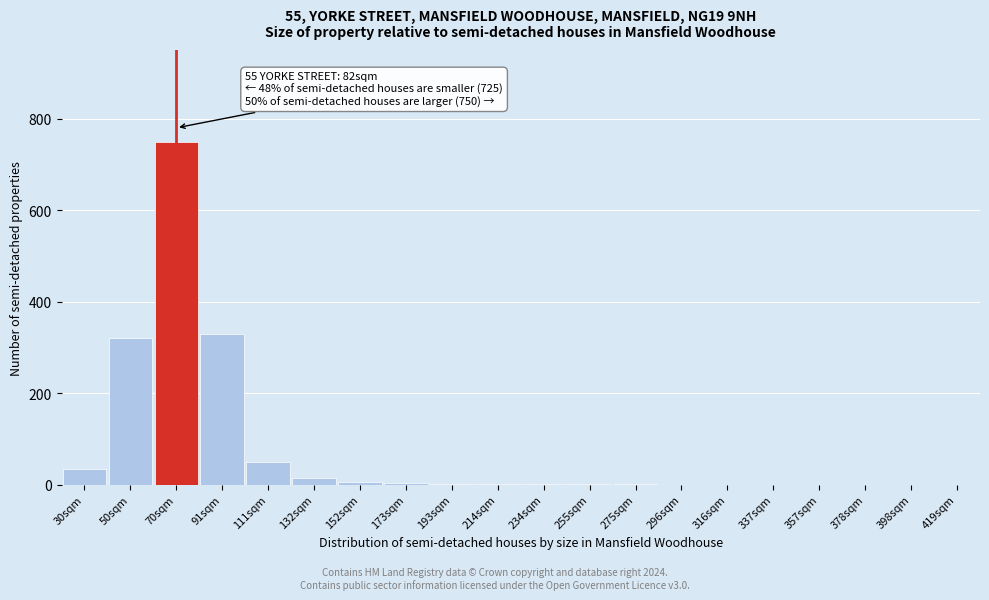

Which has a higher value, 70sqm or 316sqm?

70sqm